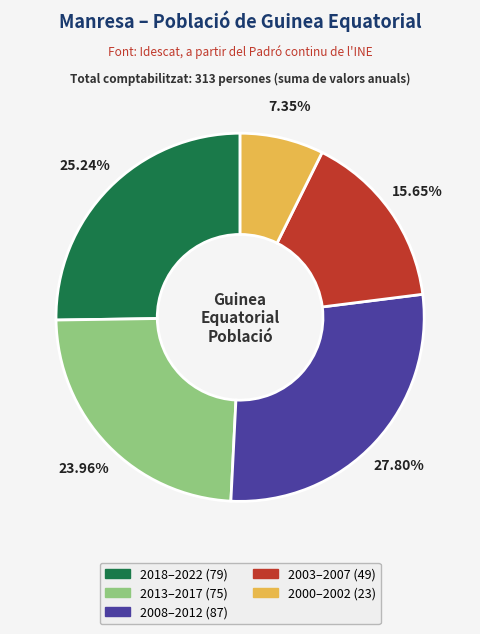

Does any single category account for the majority?

No